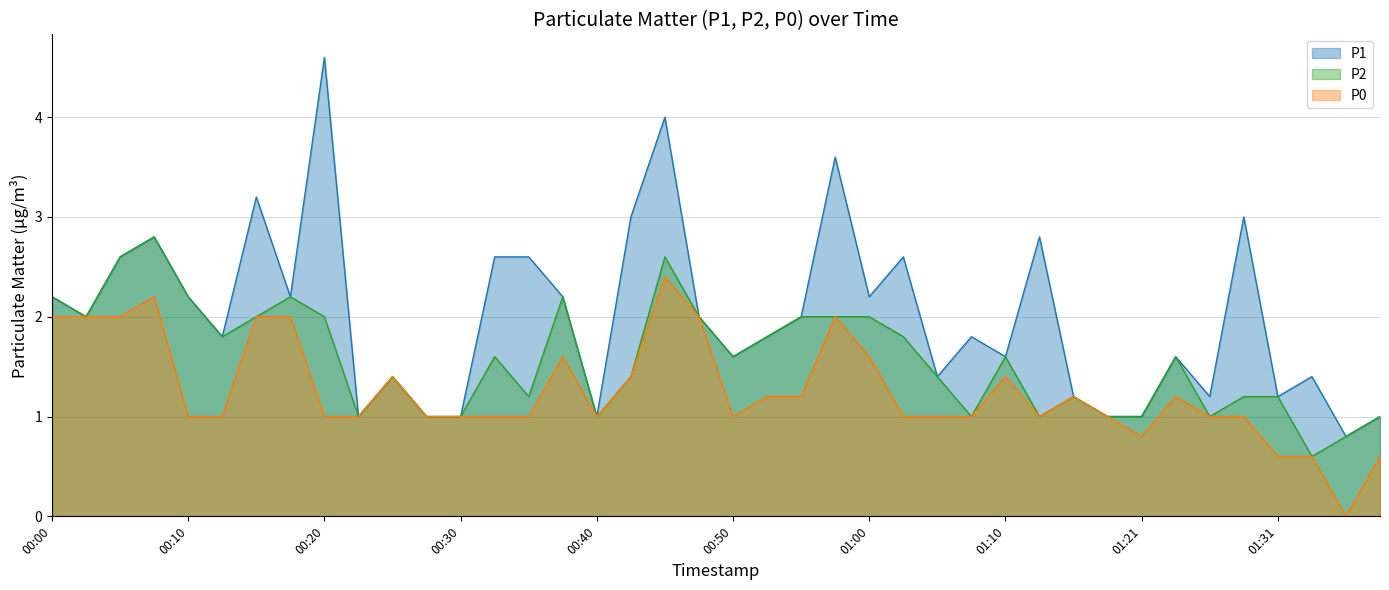

Does the chart have visible grid lines?

Yes